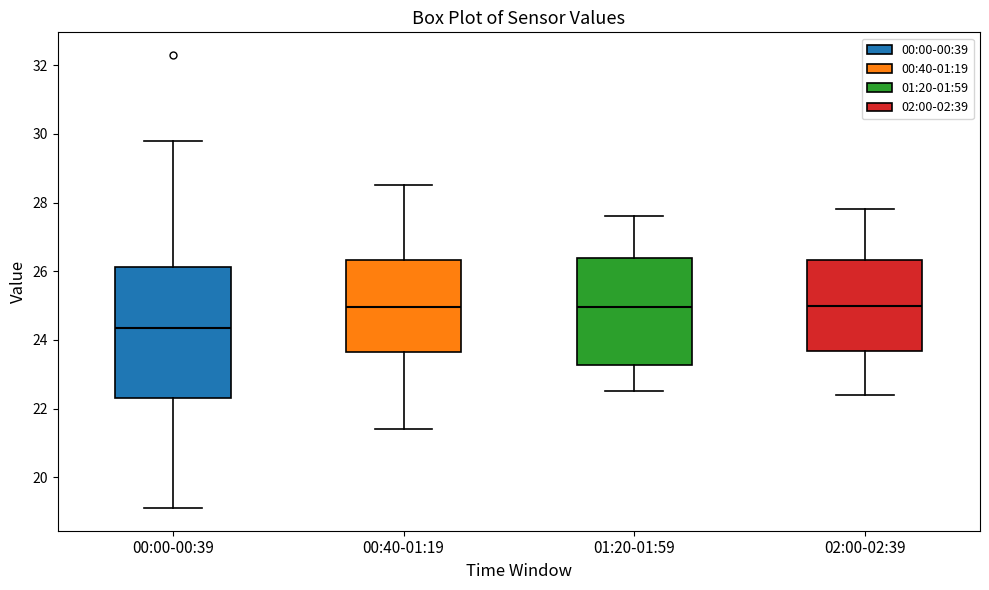

Which box has the lowest median line?

00:00-00:39